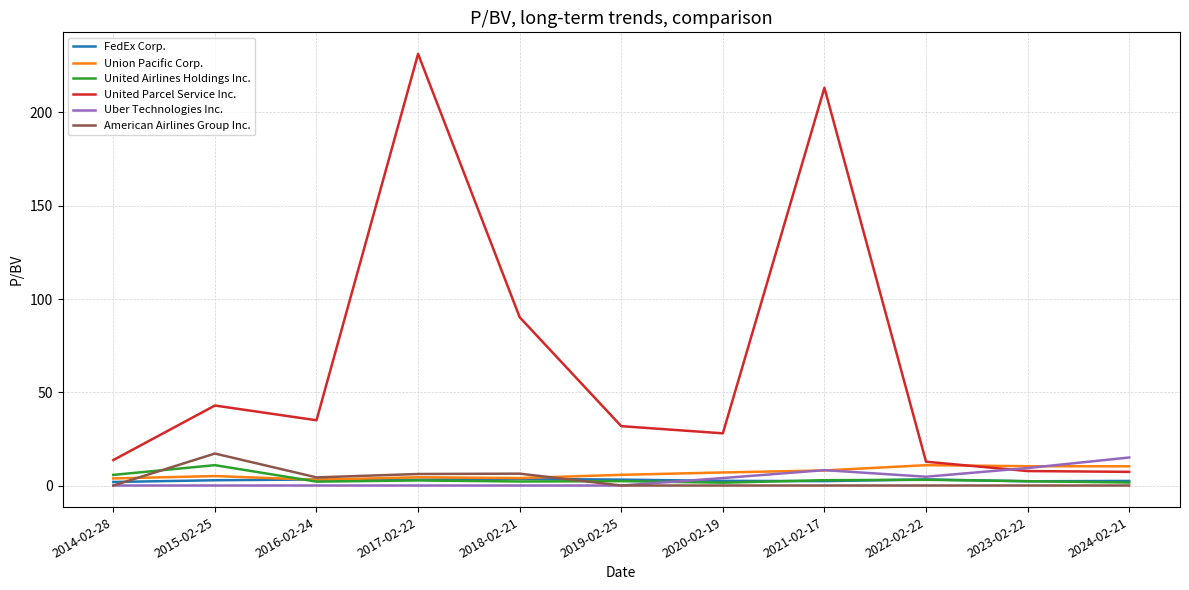

At how many categories does at least one series exceed 142?

2